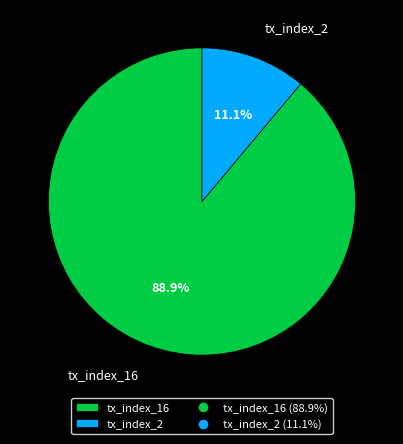

Combined, do tx_index_2 and tx_index_16 account for over 50%?

Yes